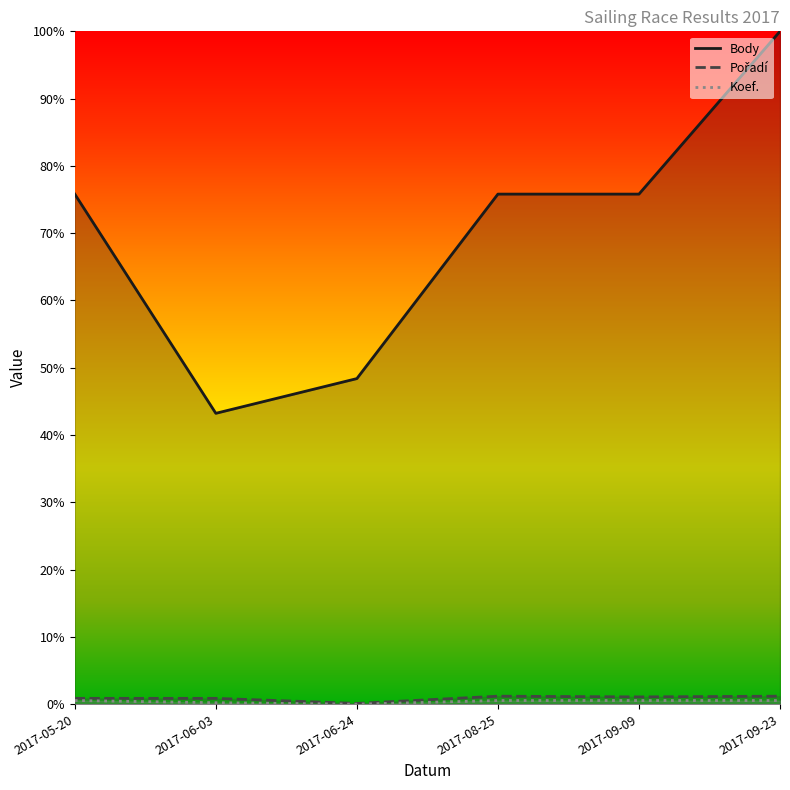

Is it true that Koef. equals 0.0 at 2017-06-24?

True